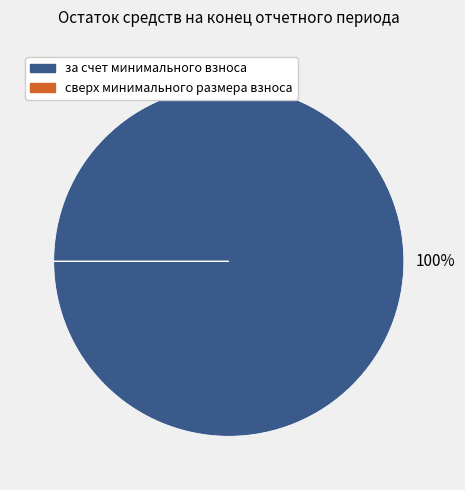

The за счет минимального взноса slice represents 100% of the pie. True or false?

True